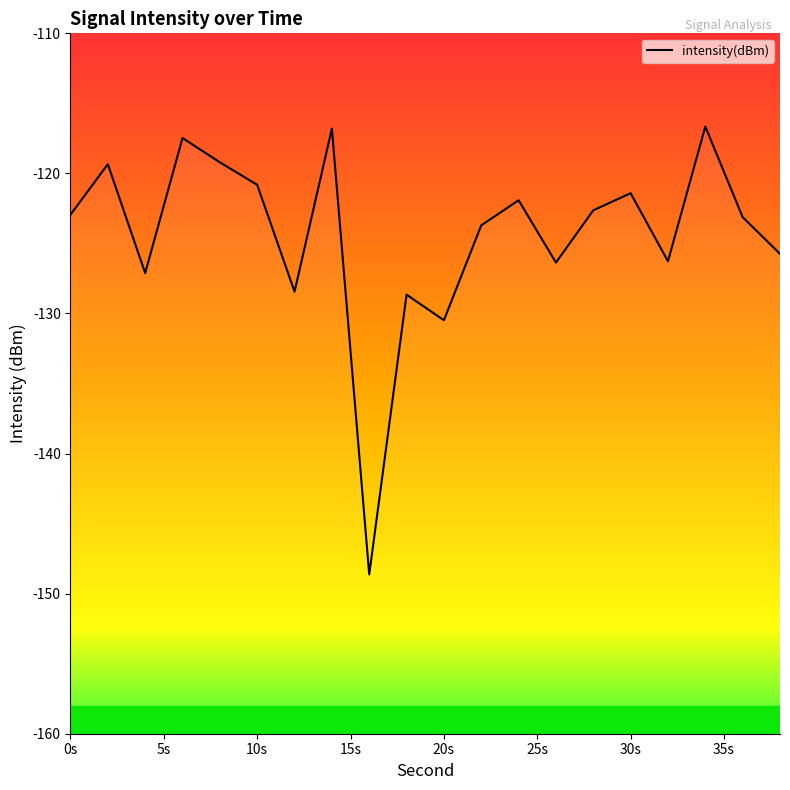

How many series are shown in this chart?

1